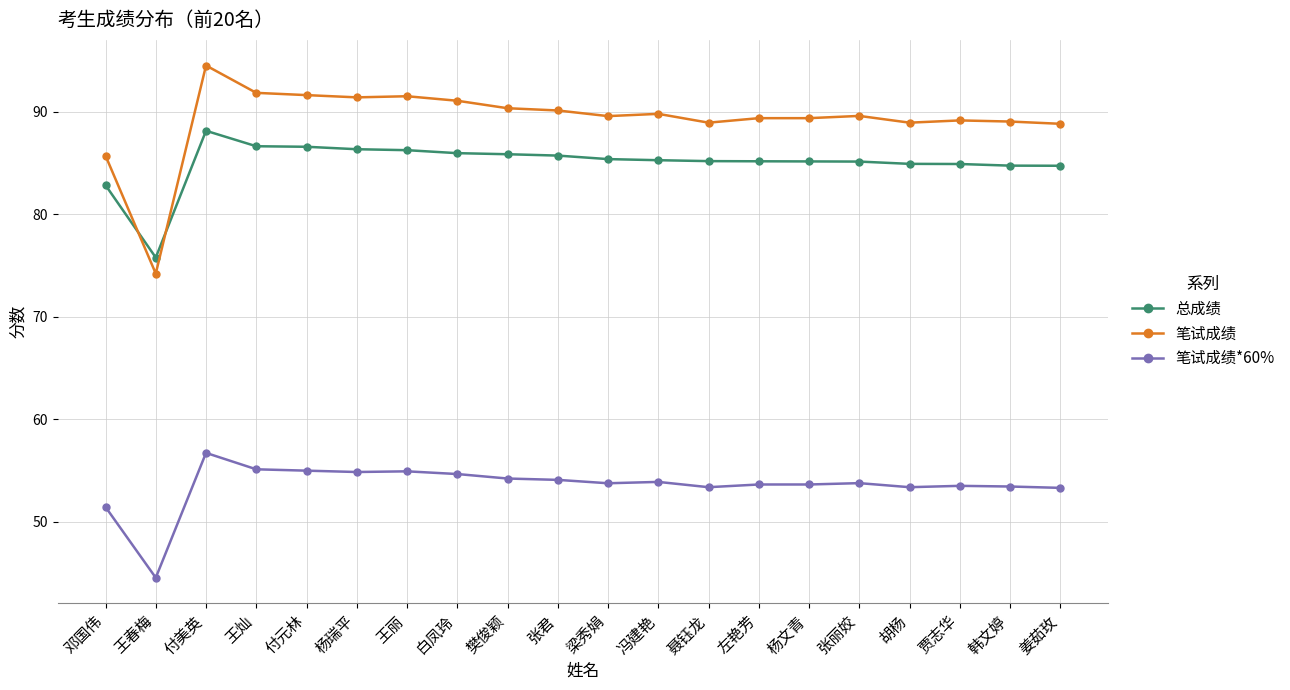

True or false: 笔试成绩 and 笔试成绩*60% intersect in this chart.

False